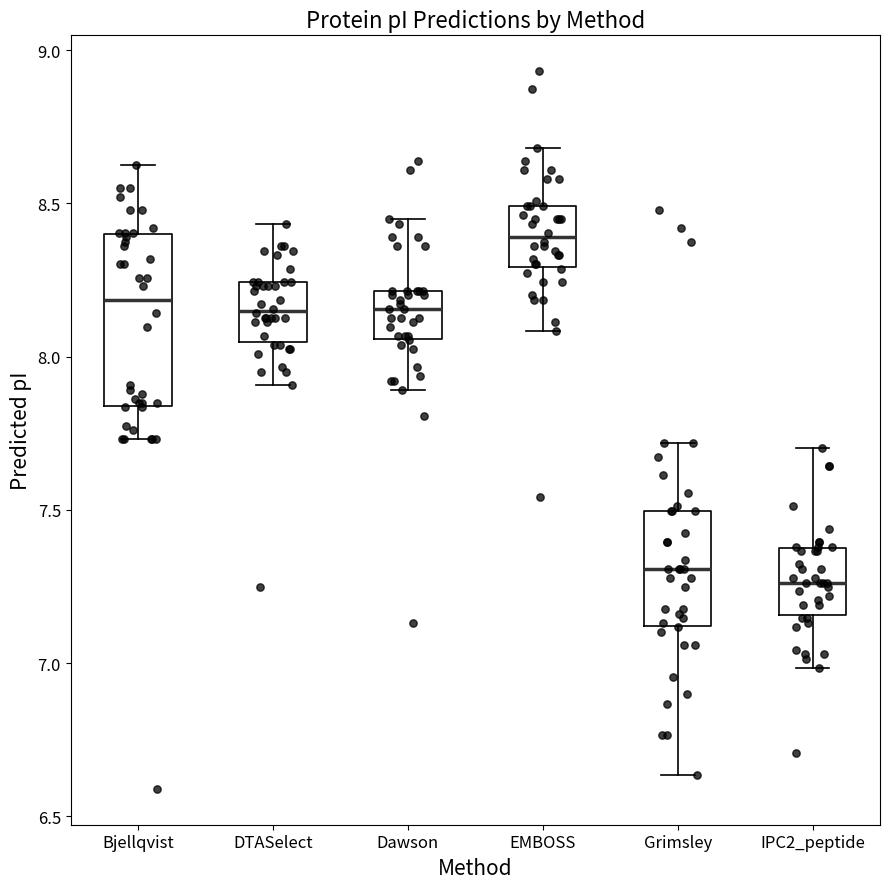

Which box's median line is the highest?

EMBOSS